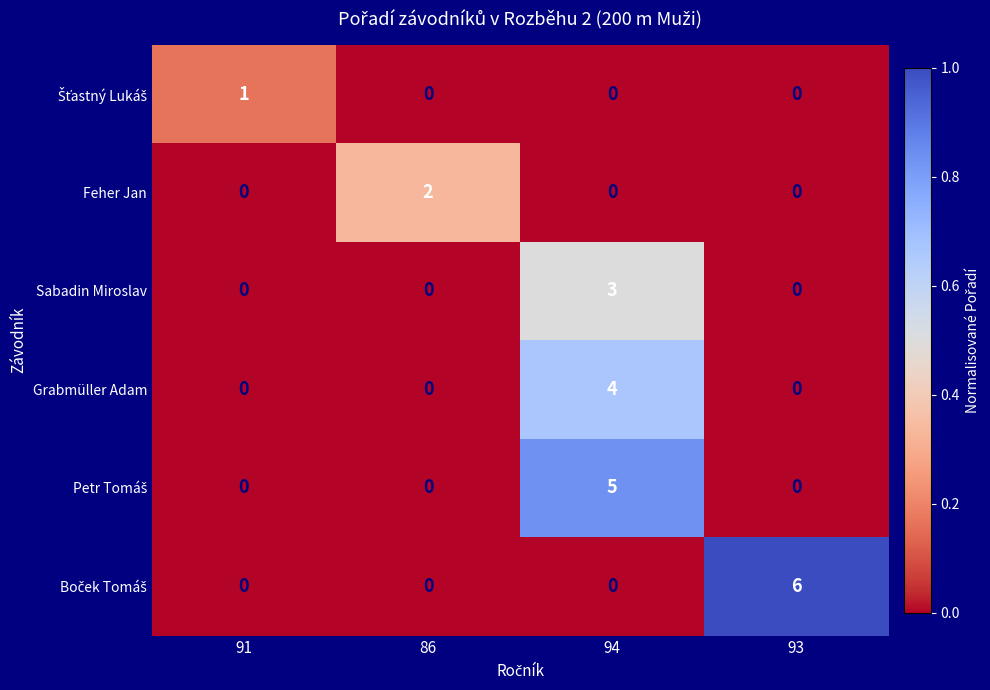

Between 91 and 86, which series saw the biggest shift?

Feher Jan